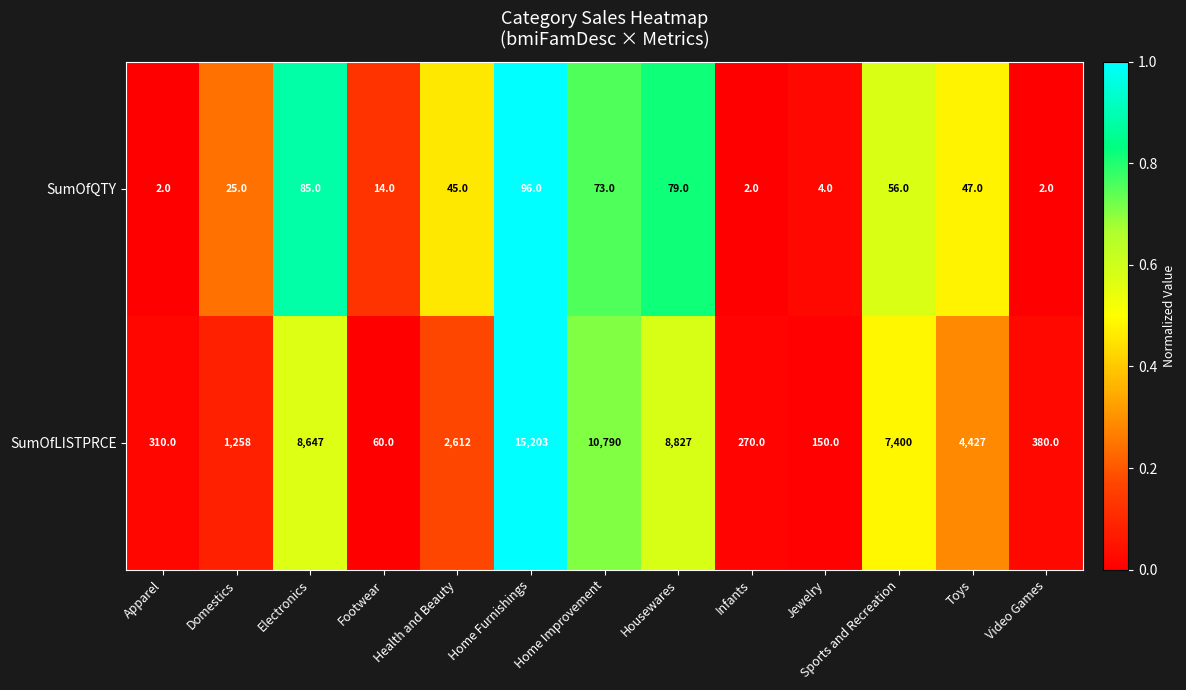

What is the difference between the maximum and second lowest values in the SumOfQTY series?

94